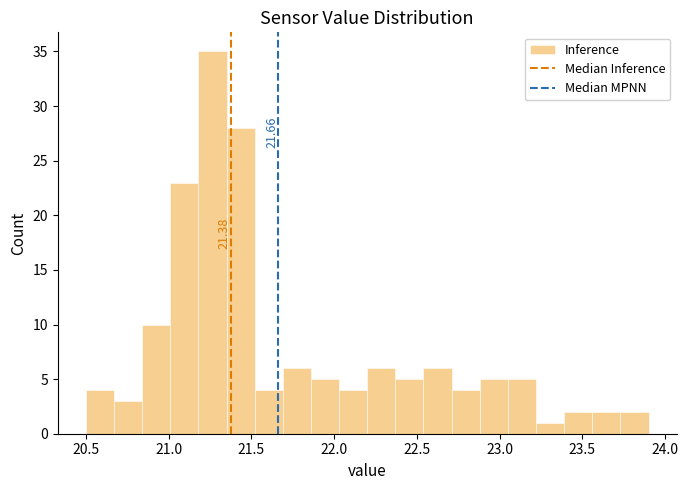

Read against the x-axis, roughly where is the centre of the tallest bar?

21.25